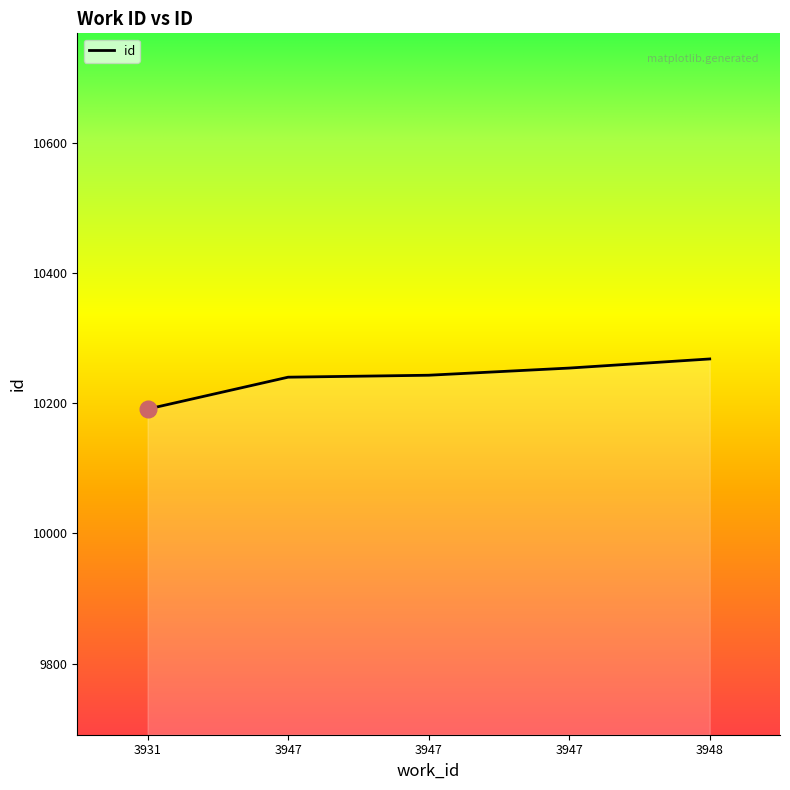

At which label is the value closest to 10229?

3947